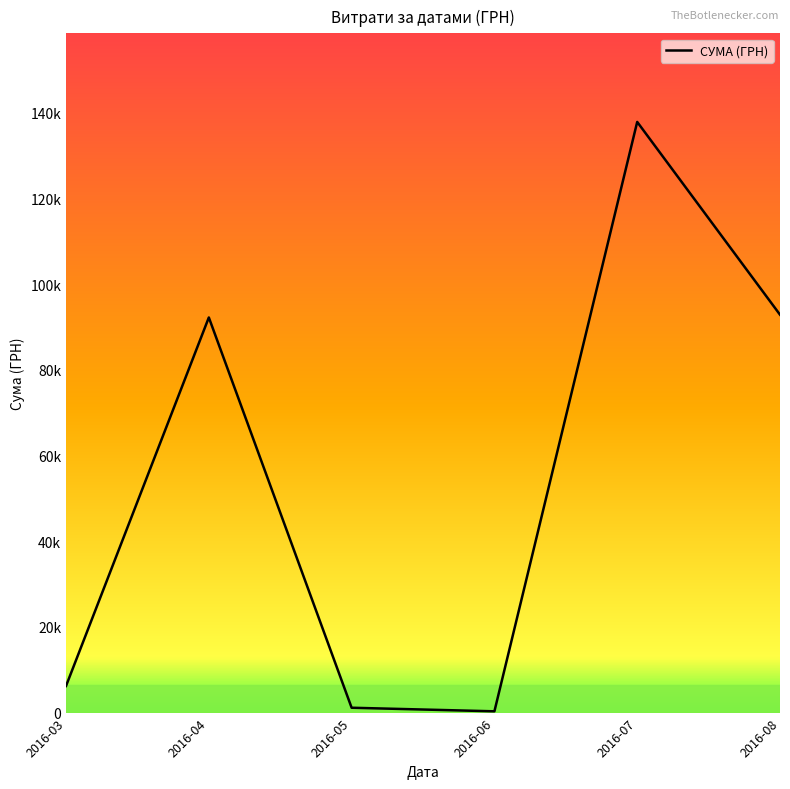

Does the chart display data point markers on the line(s)?

No